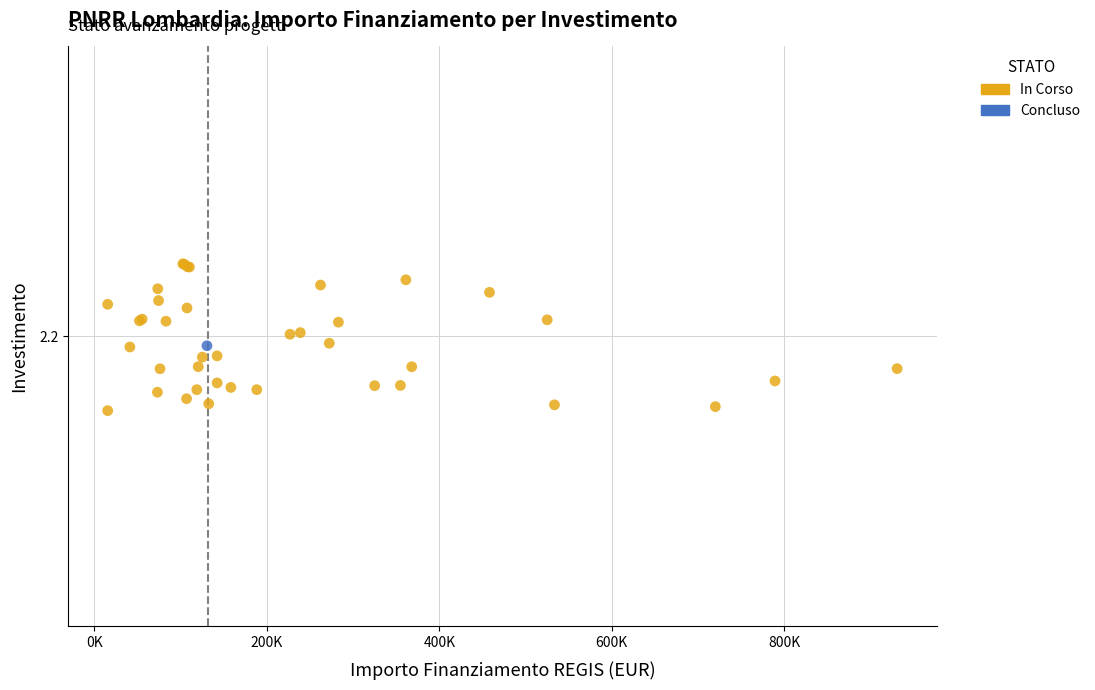

What are all the series names shown in the legend?

In Corso, Concluso